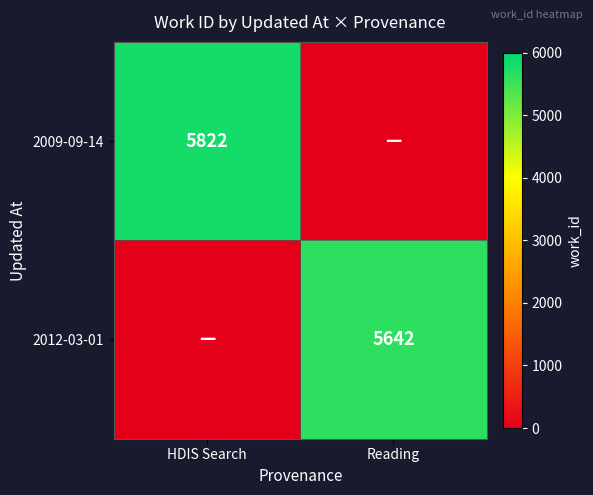

What is the total value across all series at Reading?

5642